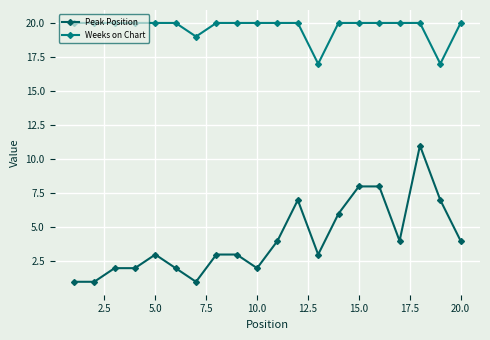

True or false: Peak Position has more than 0 interior local peaks.

True